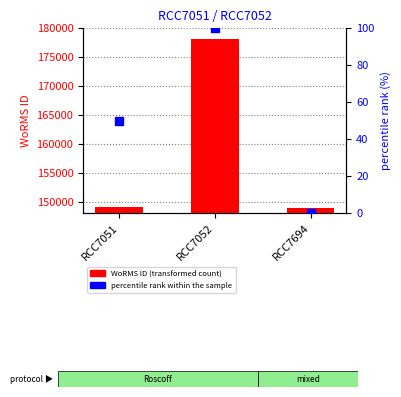

At which category is the sum across all series the highest?

RCC7052